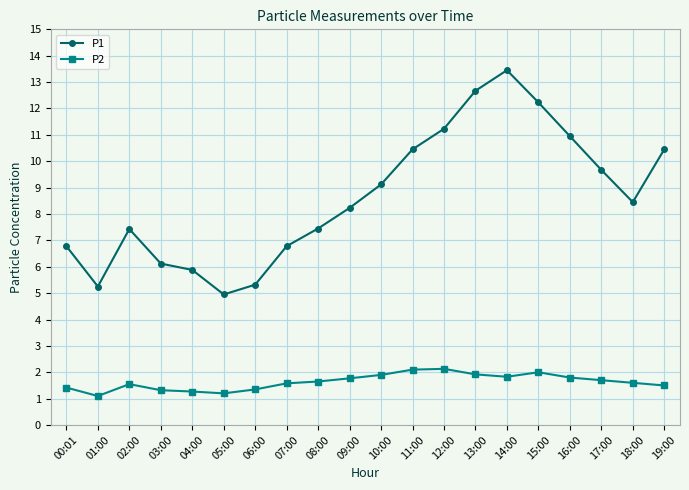

Is it true that P1 equals 19.7 at 14:00?

False